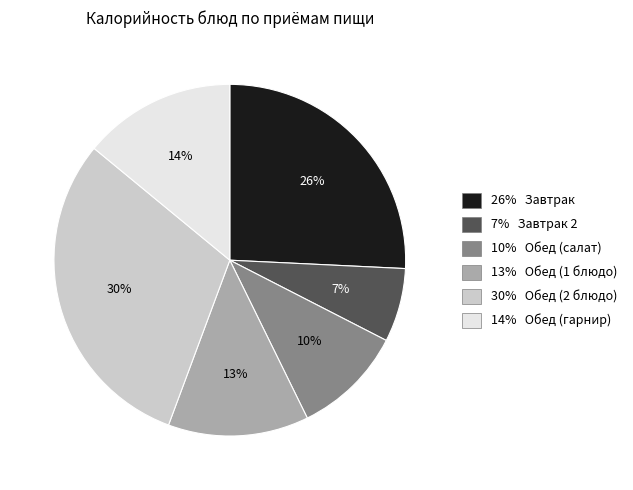

Is there a majority slice in this chart?

No